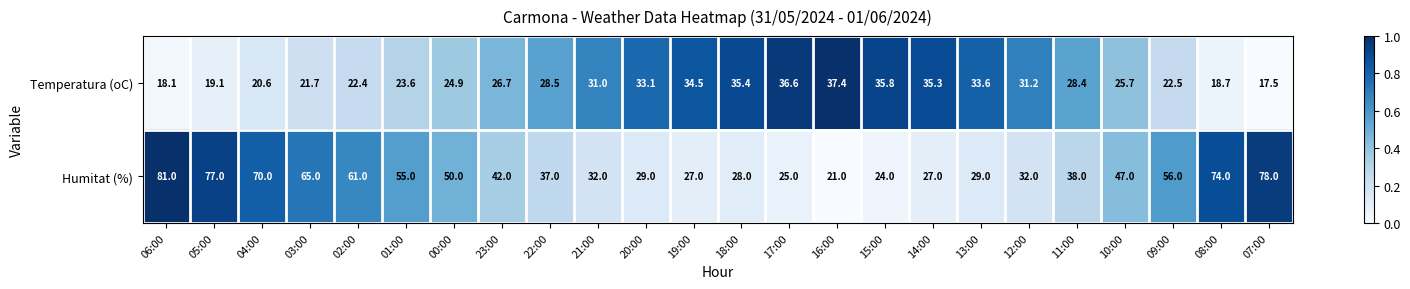

How many data points in Humitat (%) are less than 42?

12